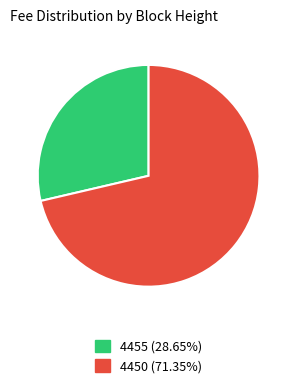

Is the sum of 4455 (28.65%) and 4450 (71.35%) greater than half?

Yes